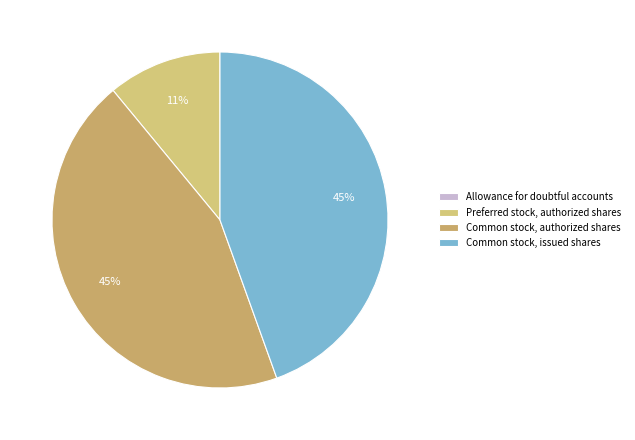

To the nearest percent, what is the combined percentage of Preferred stock, authorized shares and Allowance for doubtful accounts?

11%